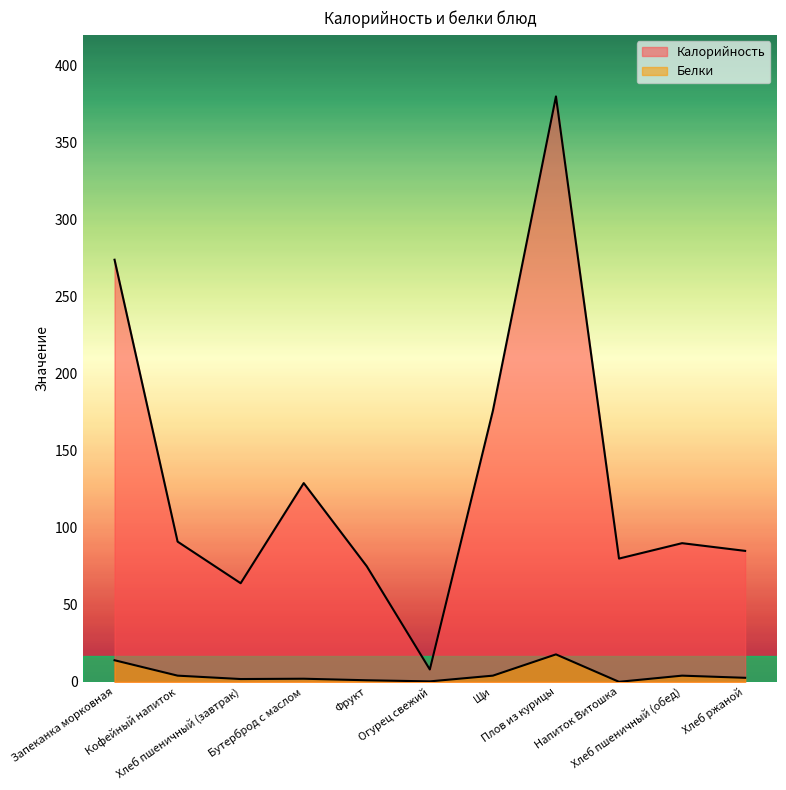

Which series has the widest spread of values?

Калорийность